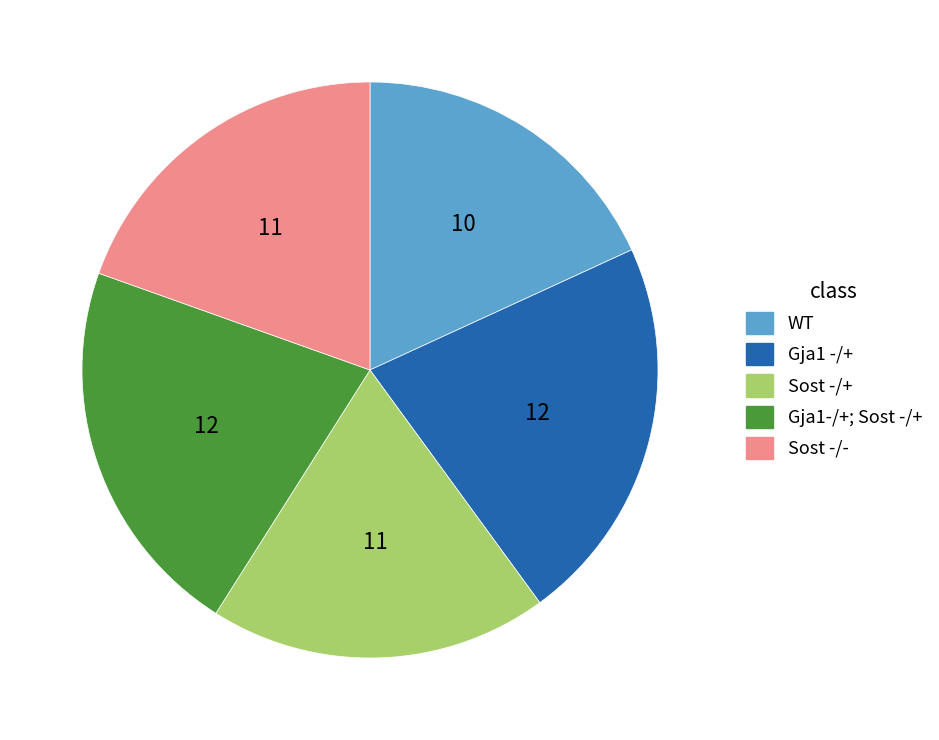

Combined, do WT and Sost -/- account for over 50%?

No